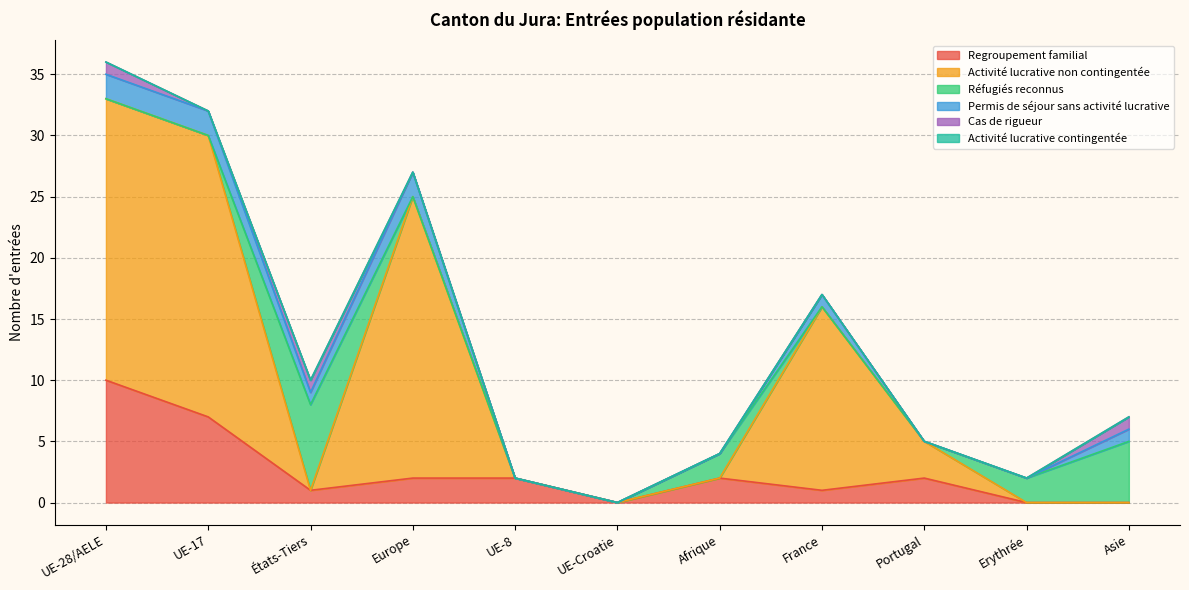

Reading right to left, what are all the values shown in this chart?

Regroupement familial: 0	0	2	1	2	0	2	2	1	7	10
Activité lucrative non contingentée: 0	0	3	15	0	0	0	23	0	23	23
Réfugiés reconnus: 5	2	0	0	2	0	0	0	7	0	0
Permis de séjour sans activité lucrative: 1	0	0	1	0	0	0	2	1	2	2
Cas de rigueur: 1	0	0	0	0	0	0	0	1	0	1
Activité lucrative contingentée: 0	0	0	0	0	0	0	0	0	0	0